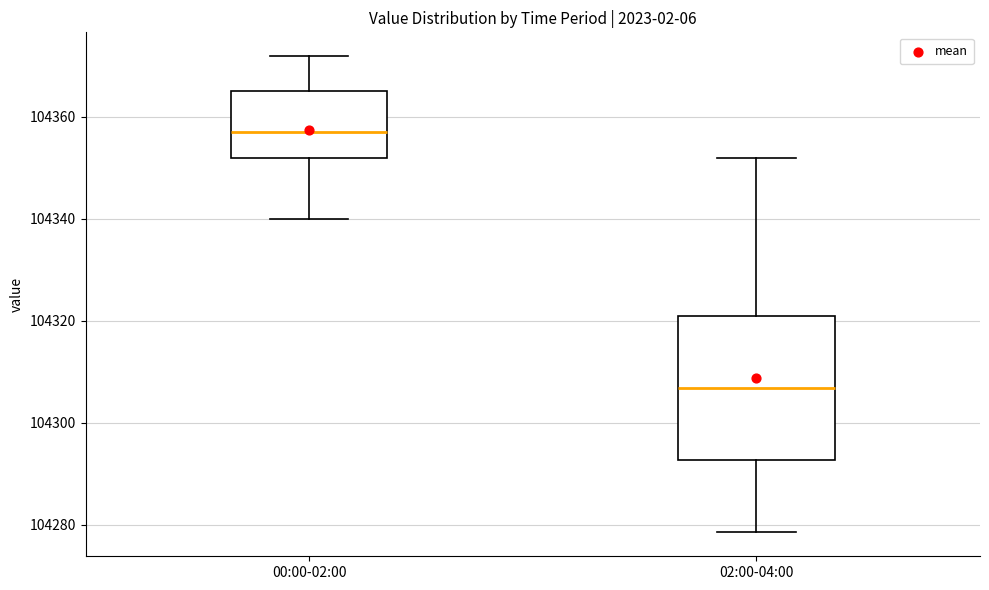

Which box is the tallest, from its lower edge to its upper edge?

02:00-04:00